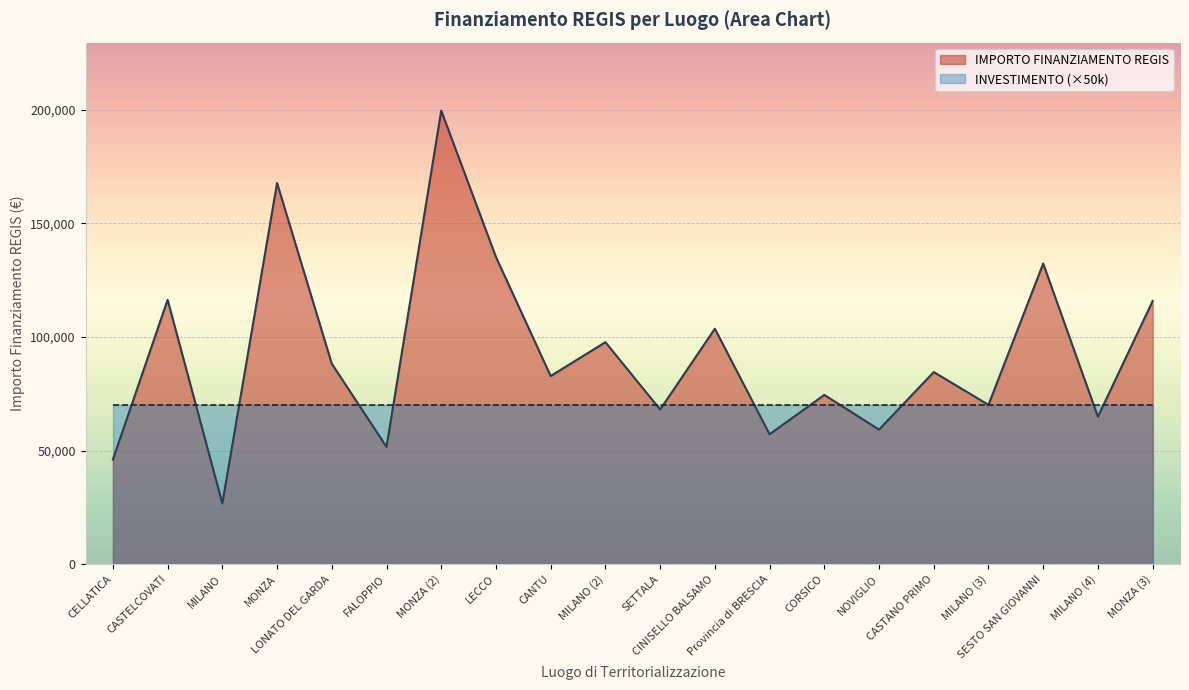

What is the difference between the maximum and minimum values?

172837.8